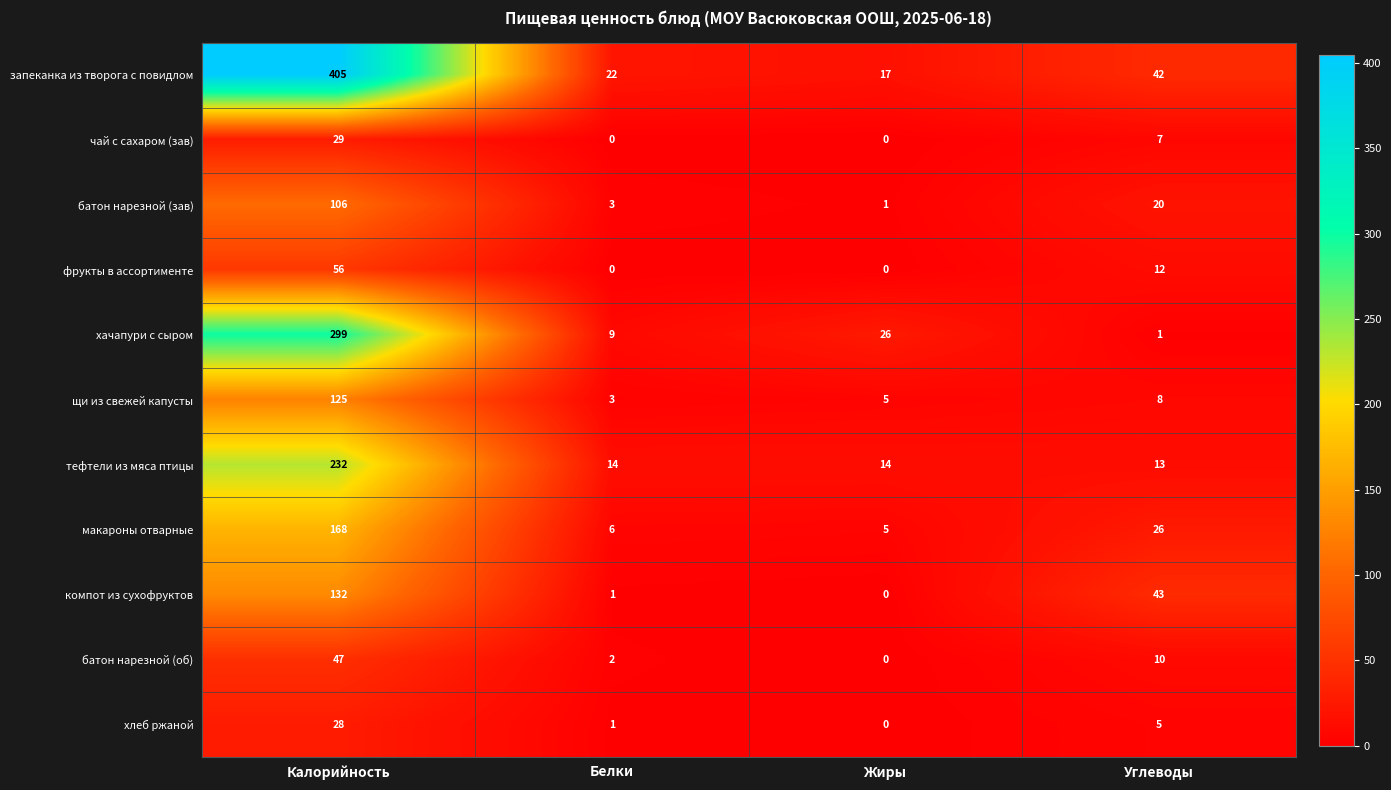

What is the difference between the maximum and minimum values in the щи из свежей капусты series?

122